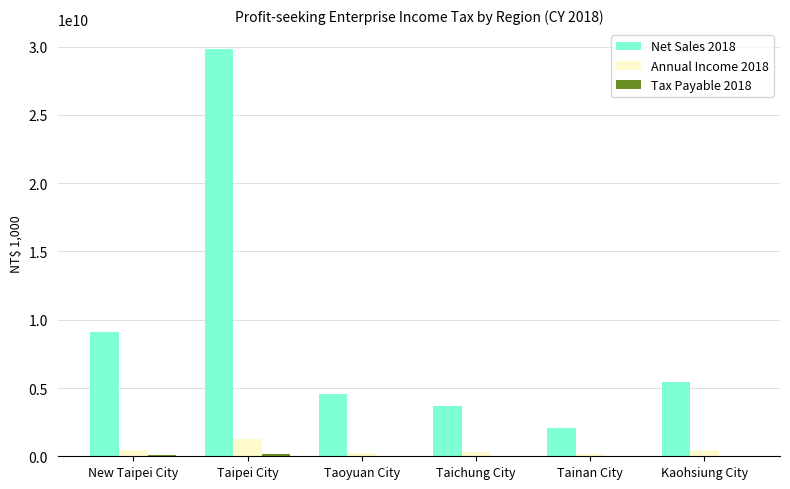

True or false: Annual Income 2018 has a value of 1286956194 at Taipei City.

True